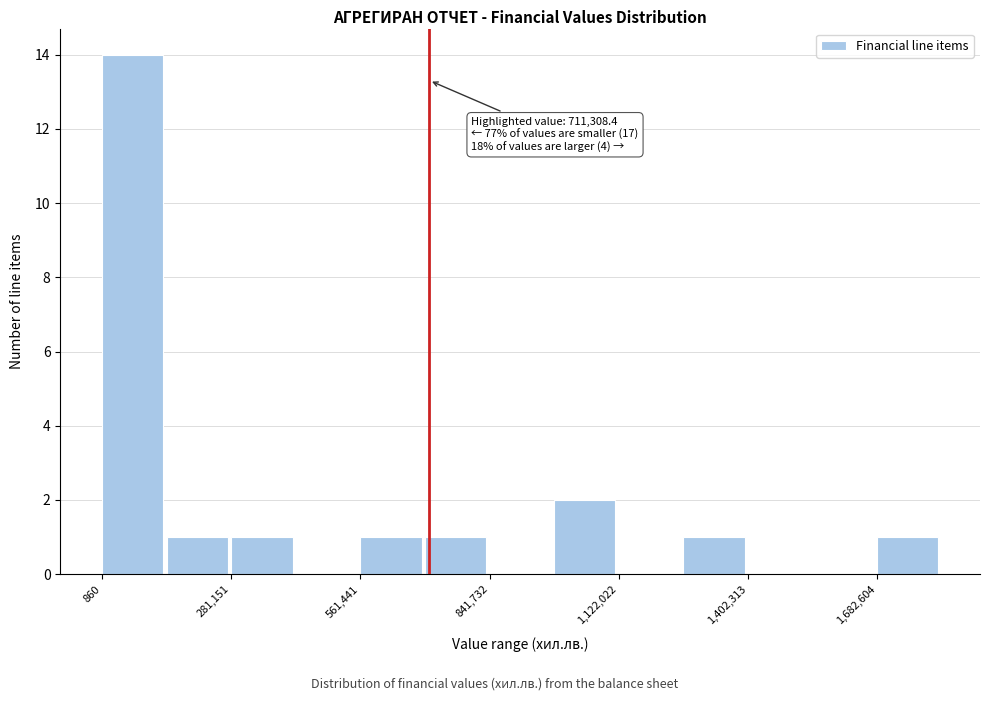

Read against the x-axis, roughly where is the centre of the tallest bar?

50000